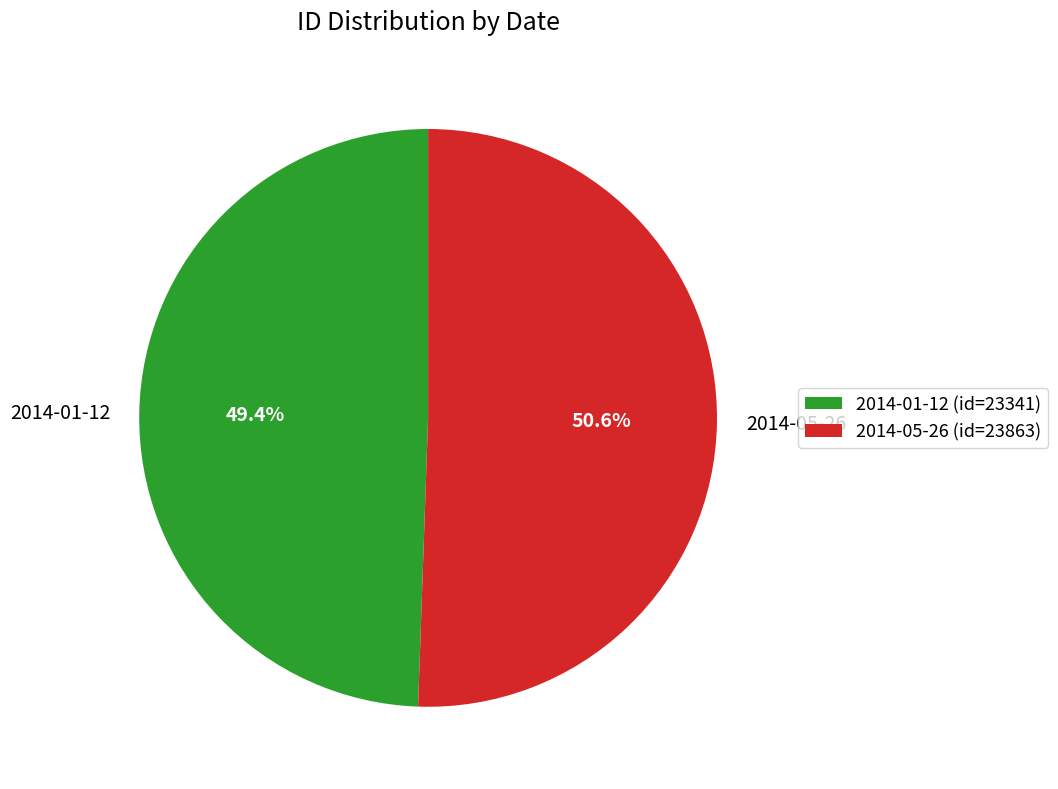

True or false: 2014-05-26 accounts for 51% of the total.

True